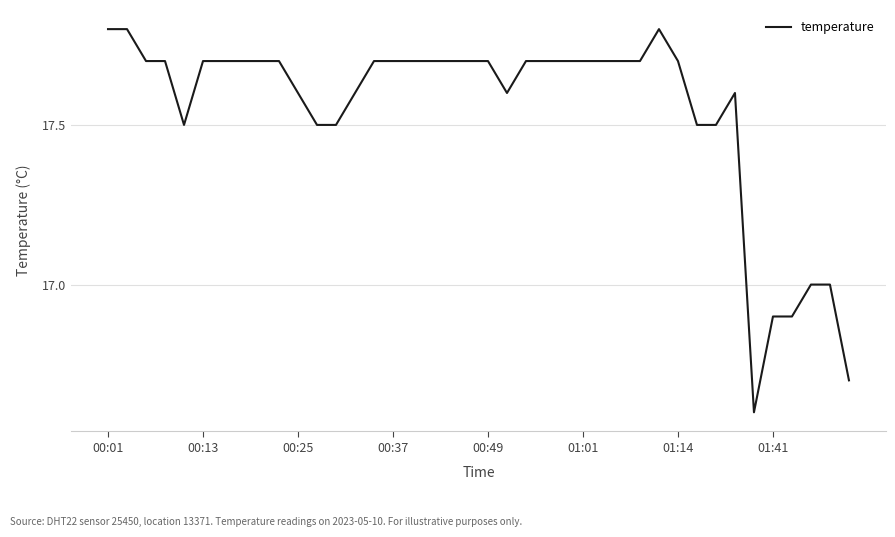

What is the difference between the maximum and minimum values?

1.2